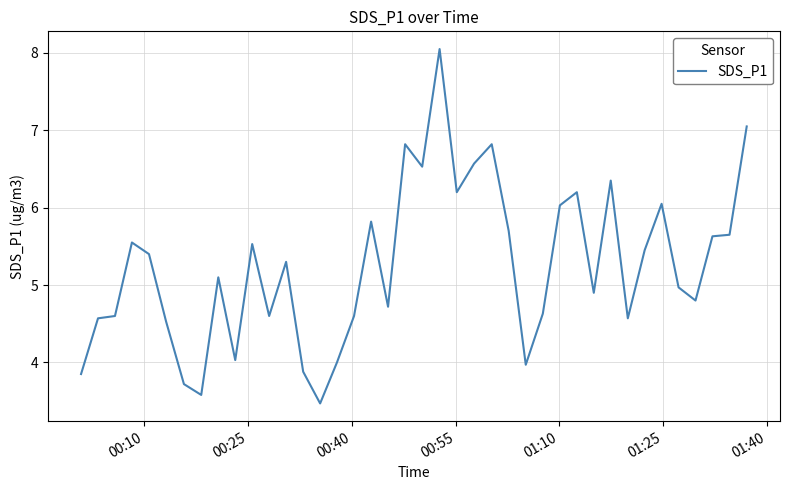

What is the difference between the maximum and minimum values?

4.6